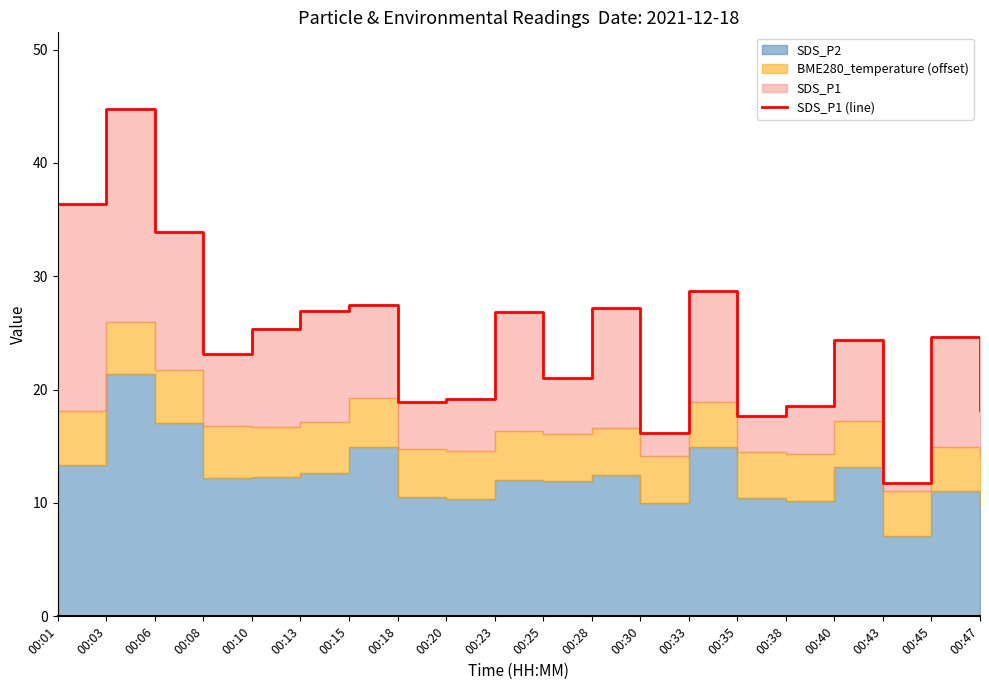

What is the greatest value displayed?

44.8